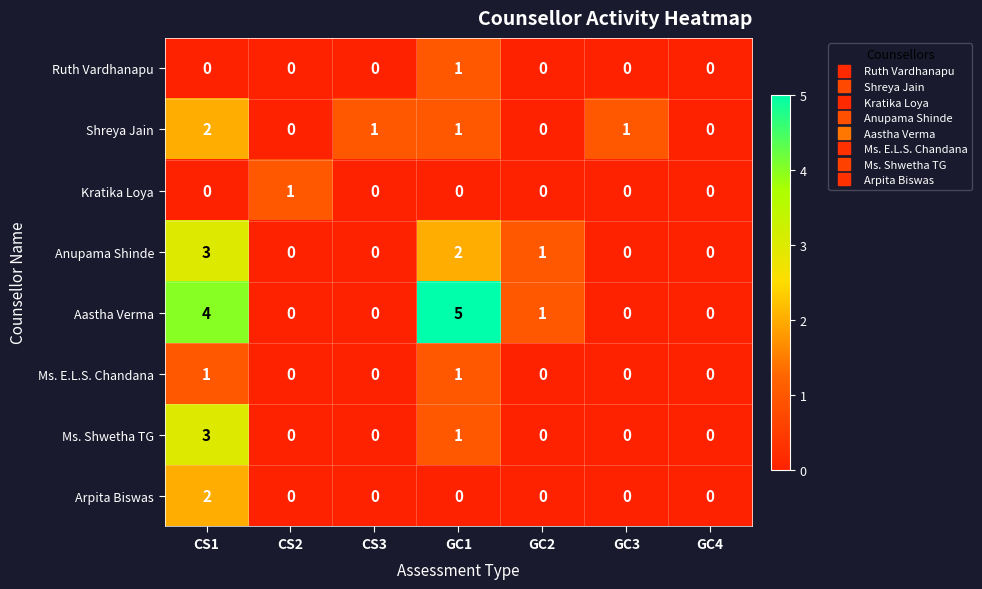

The value of Aastha Verma at GC2 is 1. True or false?

True